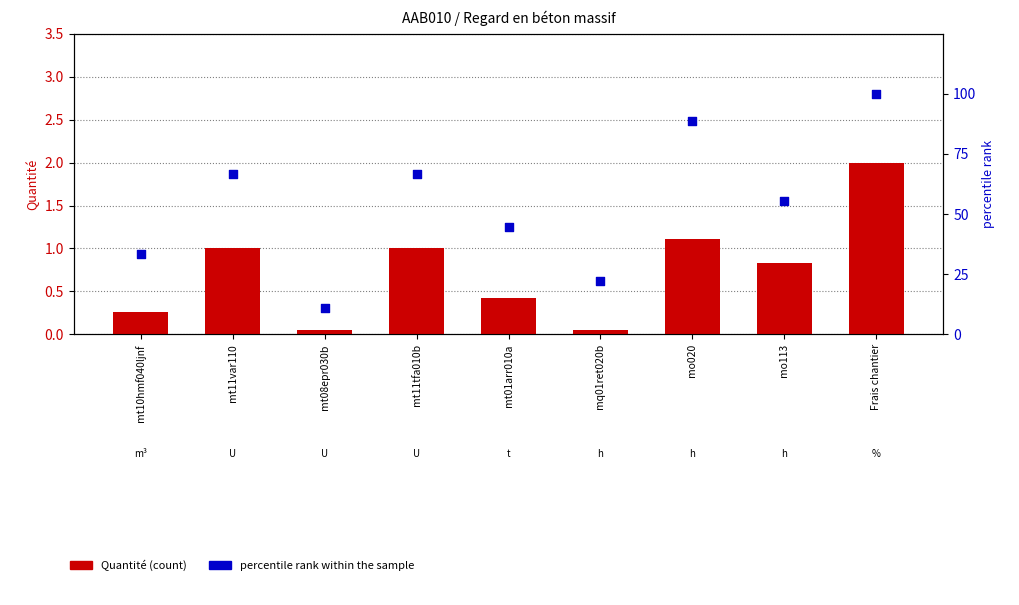

At how many categories does at least one series exceed 45?

5